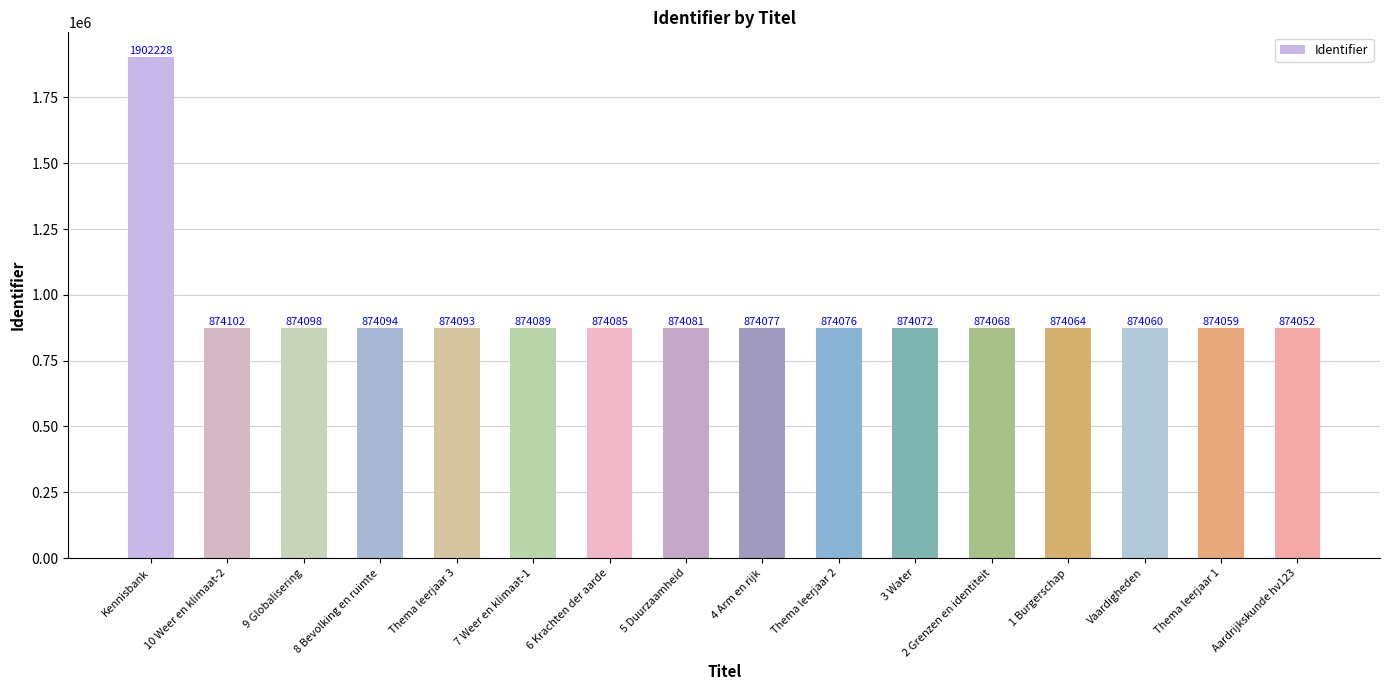

How many data points does each series have?

16